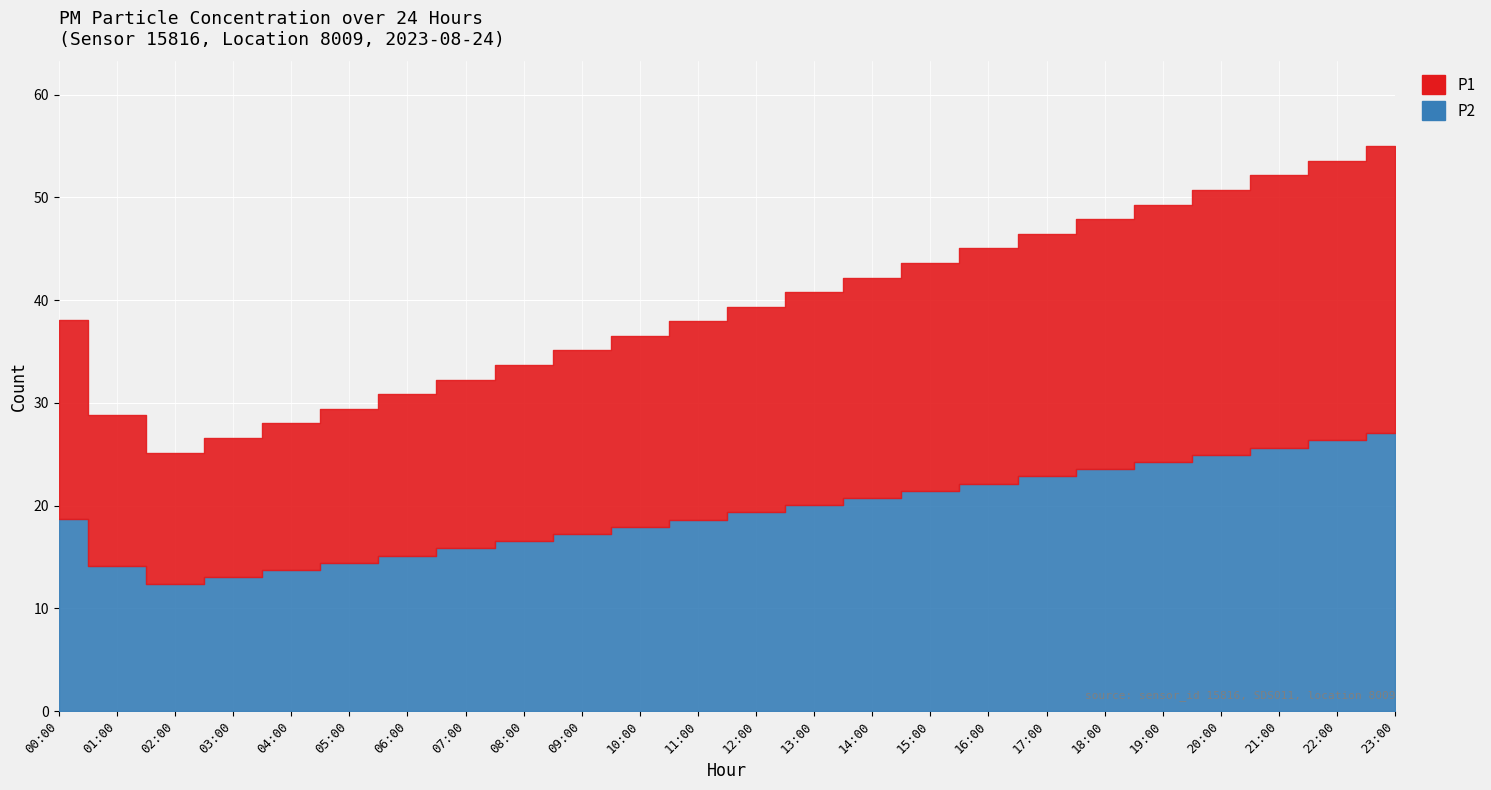

What position from the right is 08:00?

16